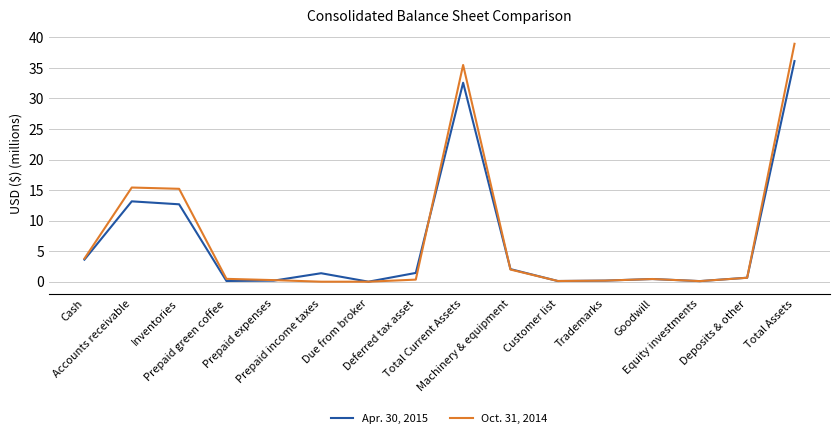

How many lines are shown in the chart?

2